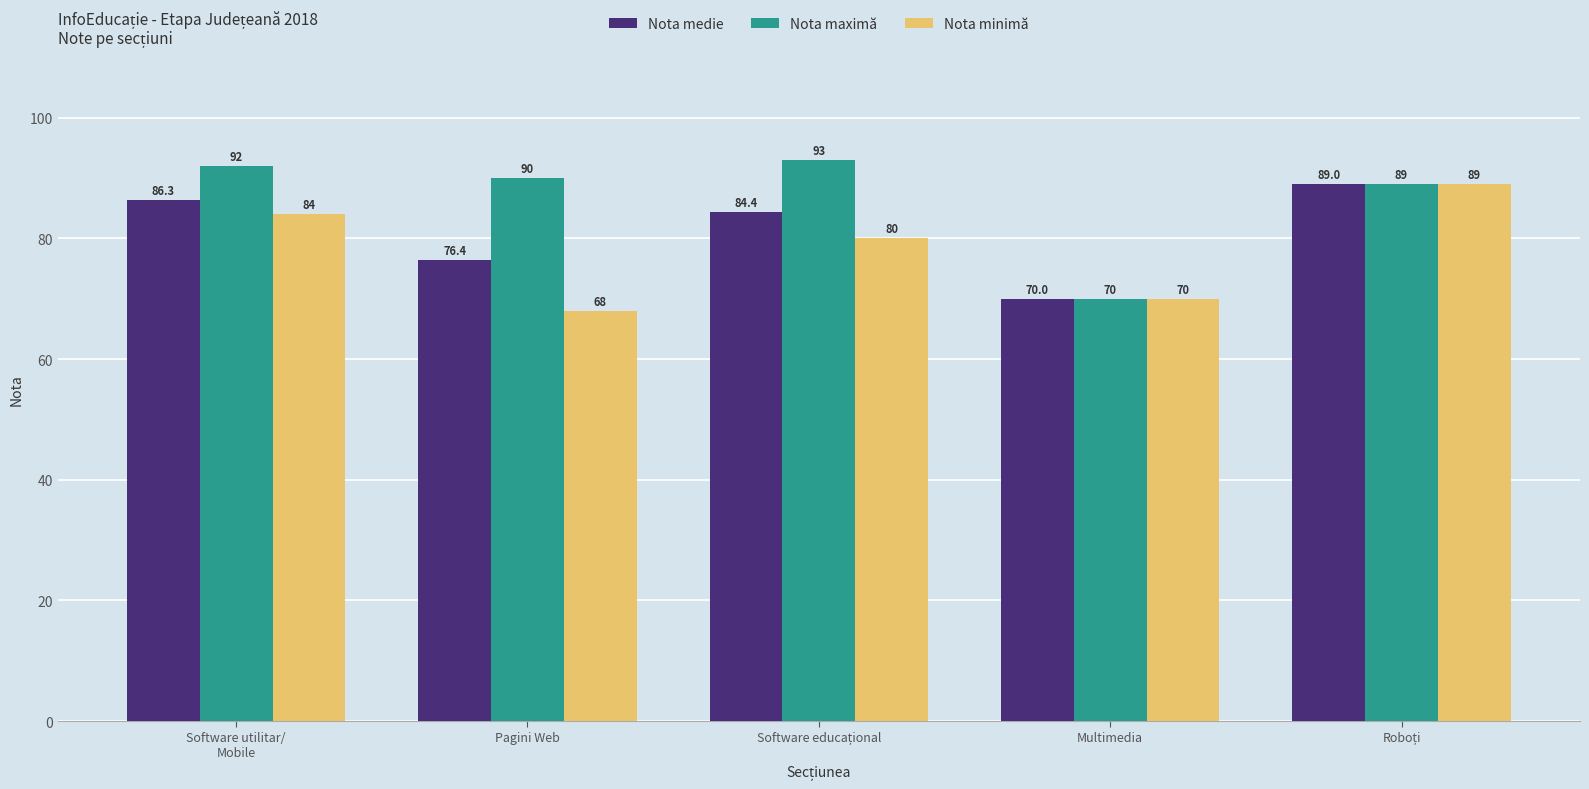

The Nota medie series shows 115.5 at Multimedia. True or false?

False